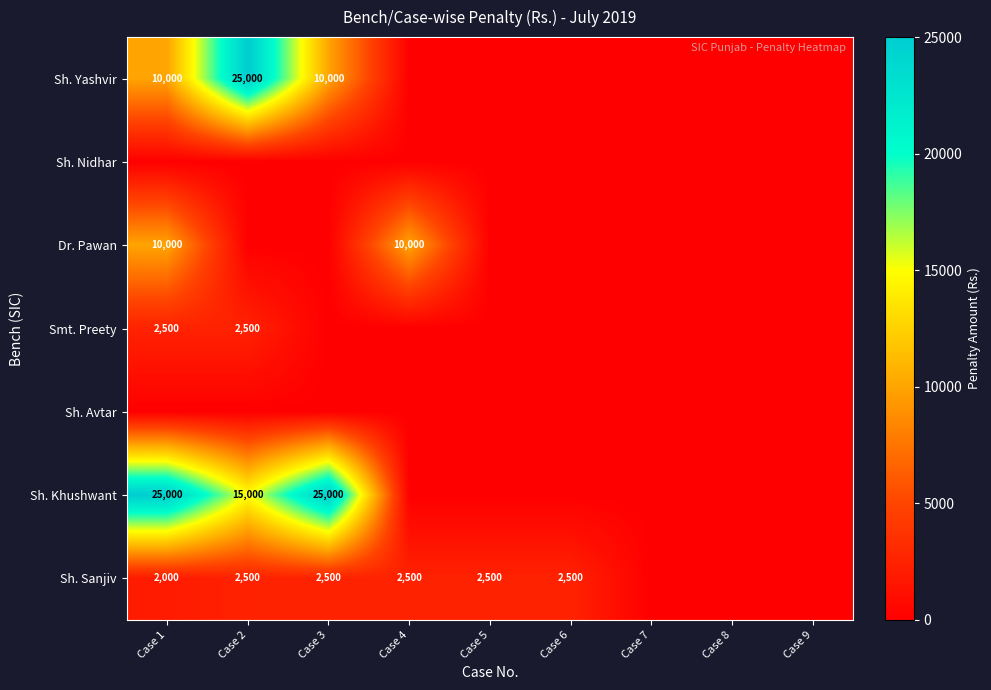

What is the greatest value displayed?

25000